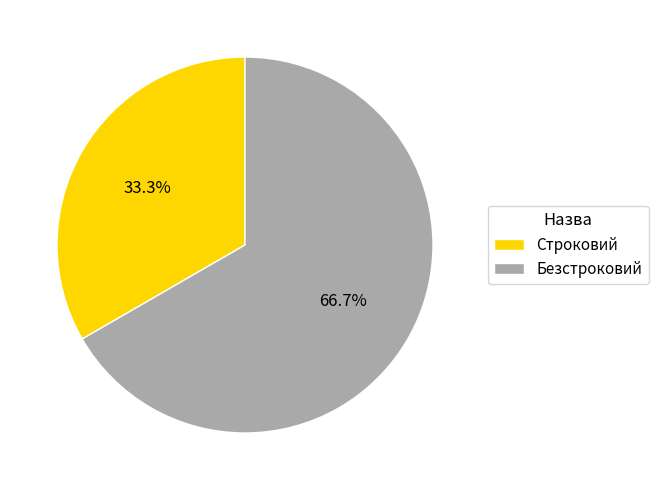

Count the number of slices in the pie.

2